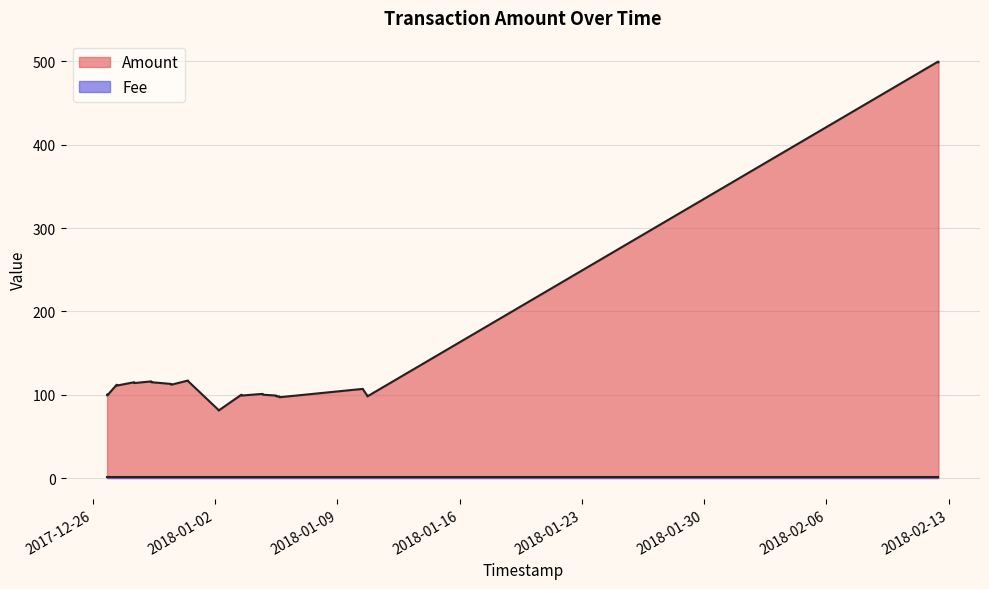

Is it true that Amount equals 115 at 2017-12-29 08:16:51?

True